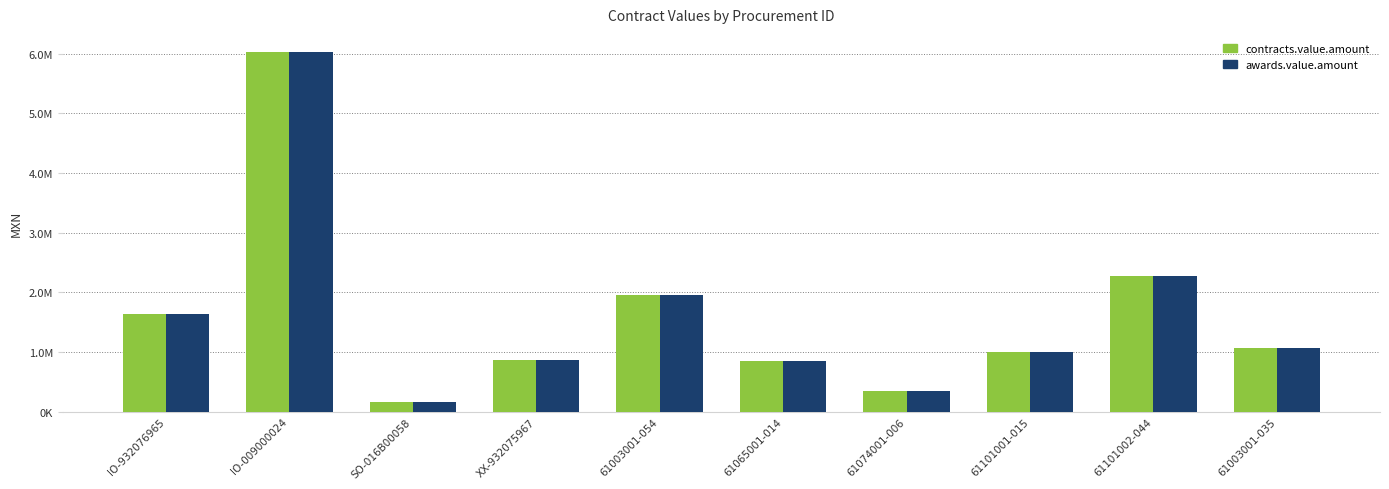

Reading left to right, what are all the values shown in this chart?

contracts.value.amount: IO-932076965=1632805.2	IO-009000024=6028263.0	SO-016B00058=166669.8	XX-932075967=865084.0	61003001-054=1957333.9	61065001-014=848334.2	61074001-006=349684.8	61101001-015=1001423.6	61101002-044=2274055.8	61003001-035=1061341.9
awards.value.amount: IO-932076965=1632805.2	IO-009000024=6028263.0	SO-016B00058=166669.8	XX-932075967=865084.0	61003001-054=1957333.9	61065001-014=848334.2	61074001-006=349684.8	61101001-015=1001423.6	61101002-044=2274055.8	61003001-035=1061341.9